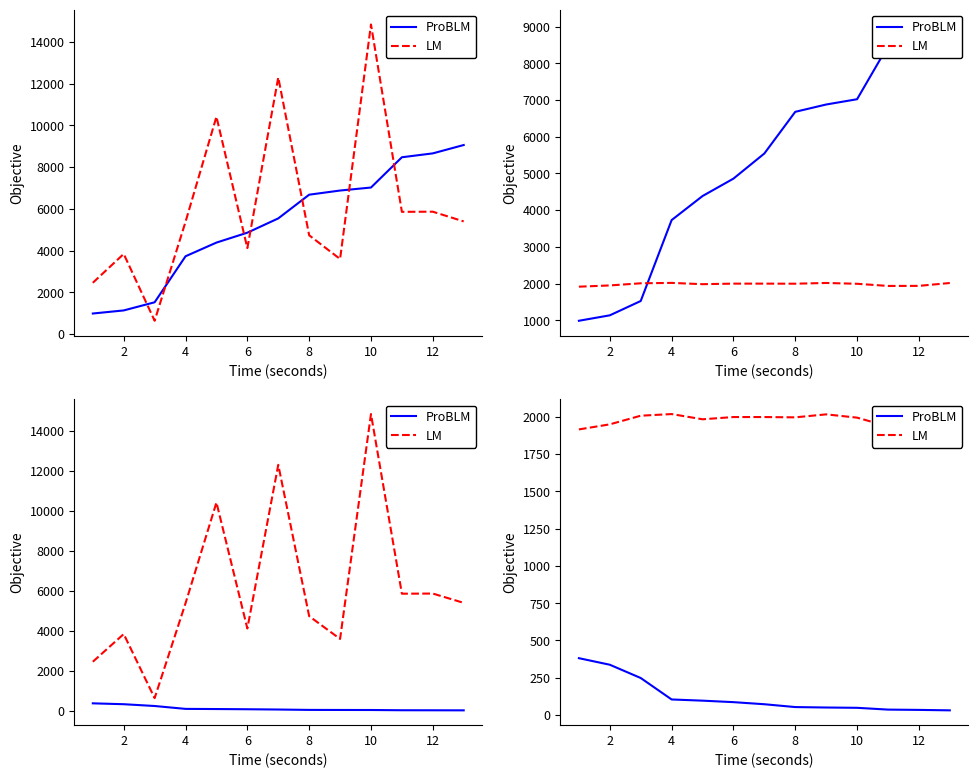

How many categories are shown in the chart?

13